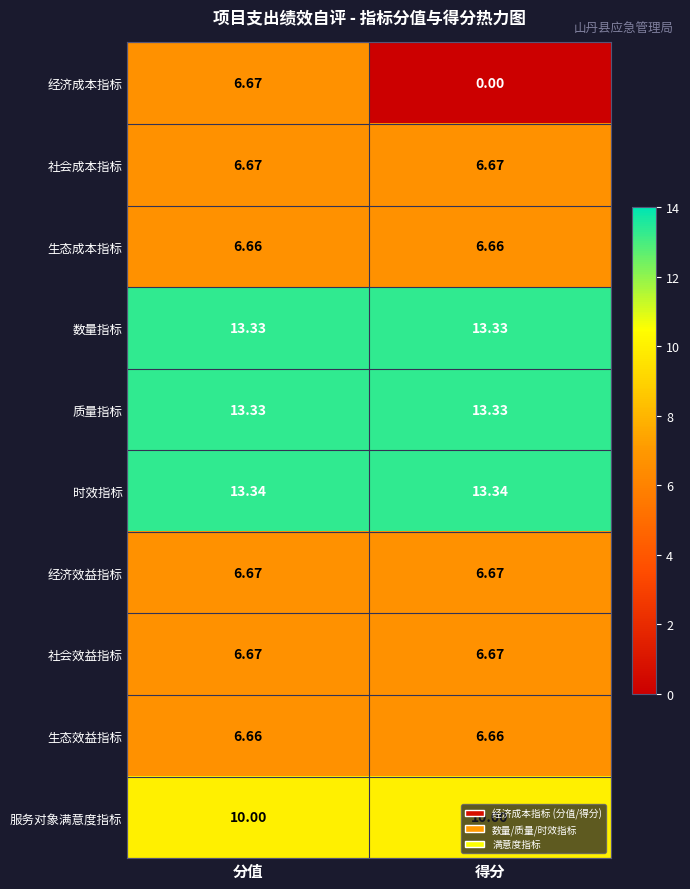

Which series has the largest total across all categories?

时效指标